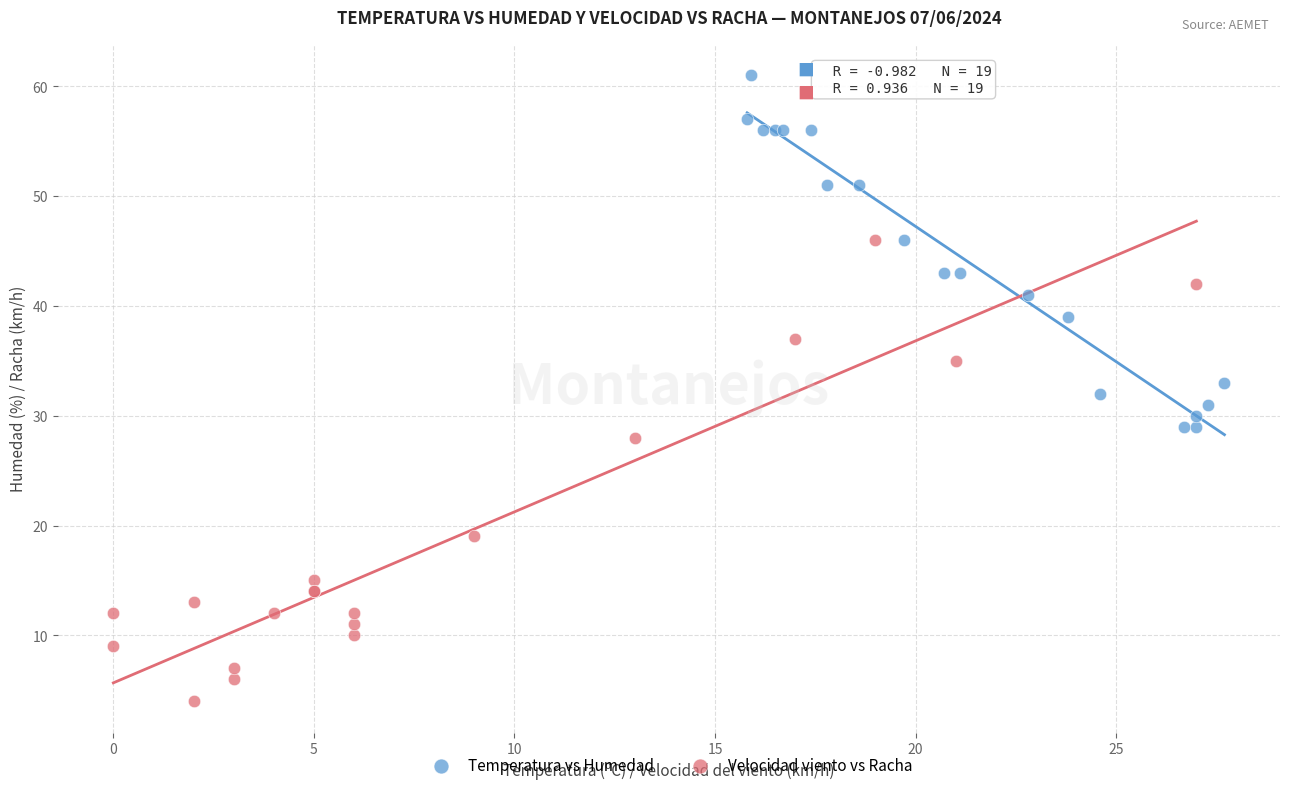

Which series has the widest spread of Y values?

Velocidad viento vs Racha